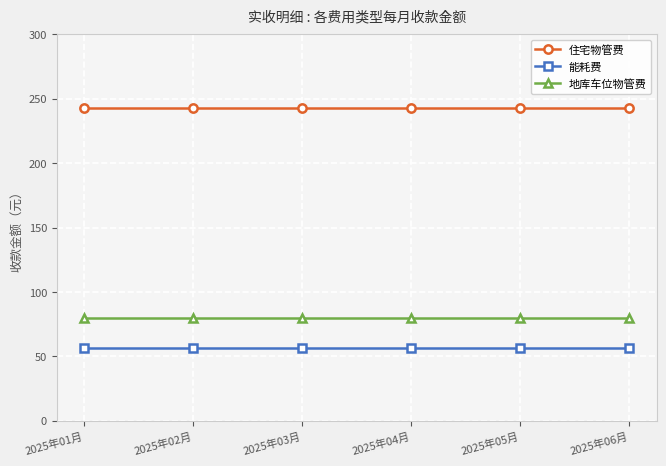

What is the difference between the highest and lowest values at 2025年04月?

185.9